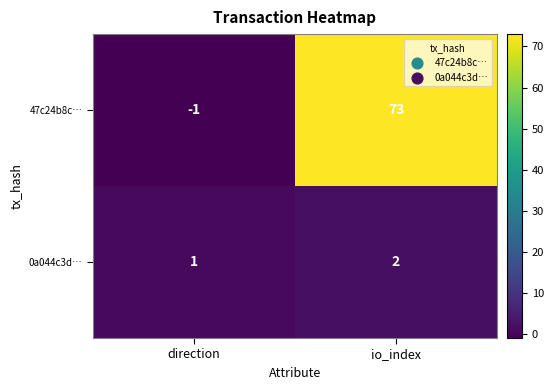

What is the sum of all 0a044c3d… values?

3